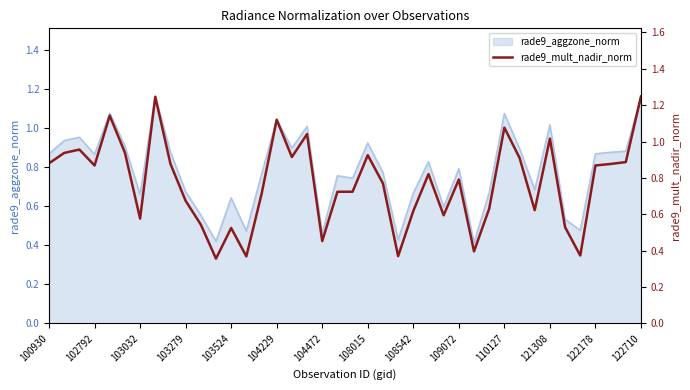

Does the chart have visible grid lines?

No